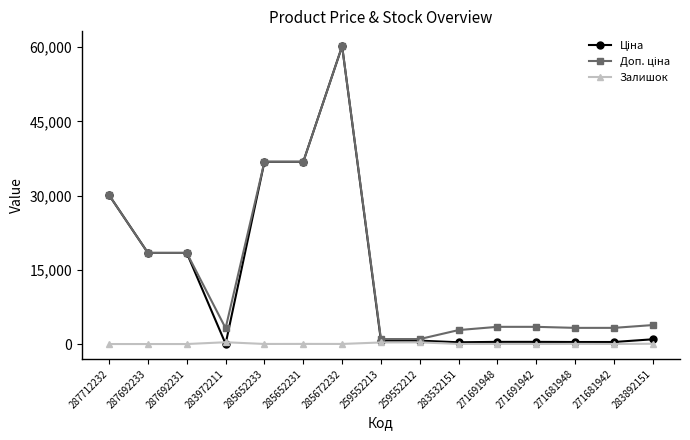

At which category is the sum across all series the highest?

285672232